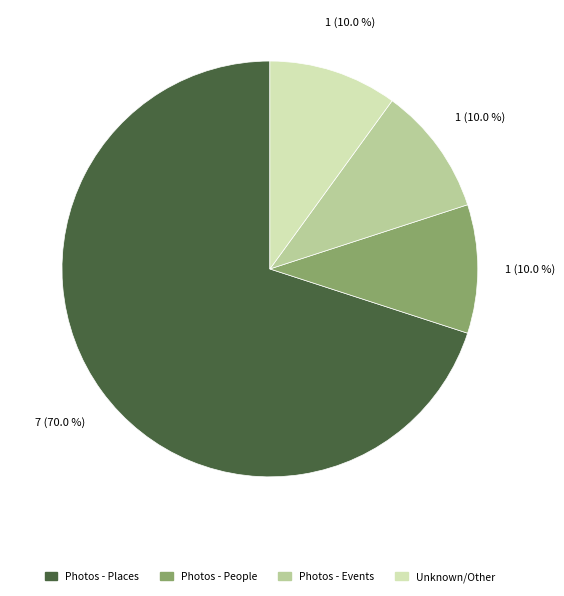

To the nearest percent, what portion does Photos - Events represent?

10%